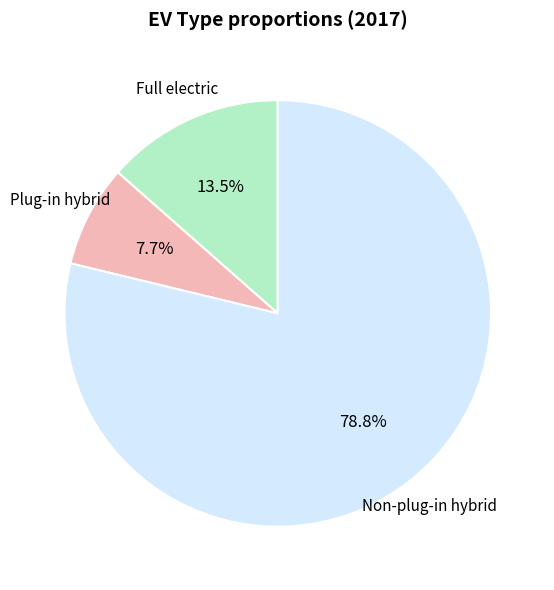

What is the majority slice?

Non-plug-in hybrid